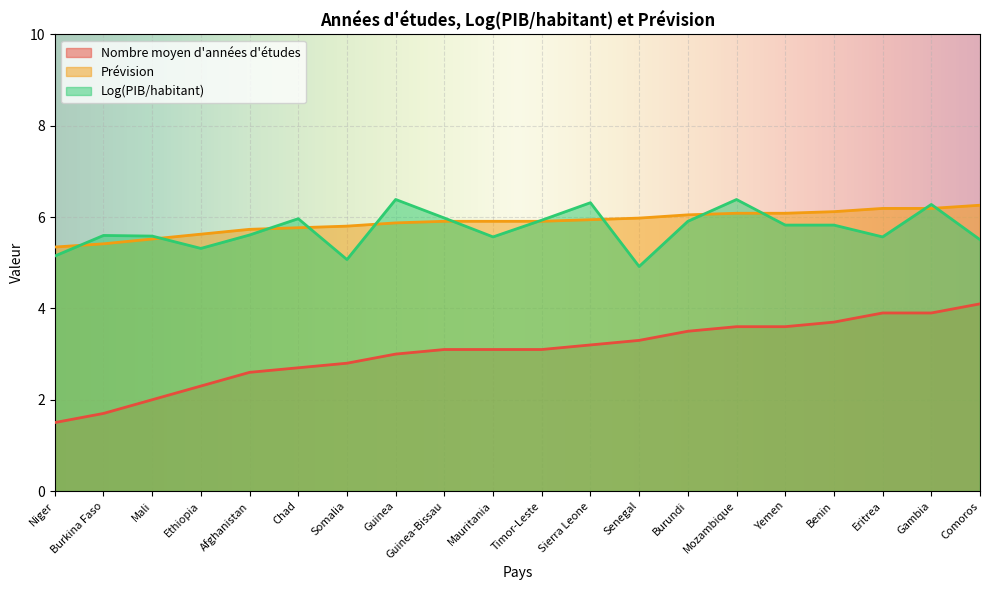

Count the number of categories in the chart.

20